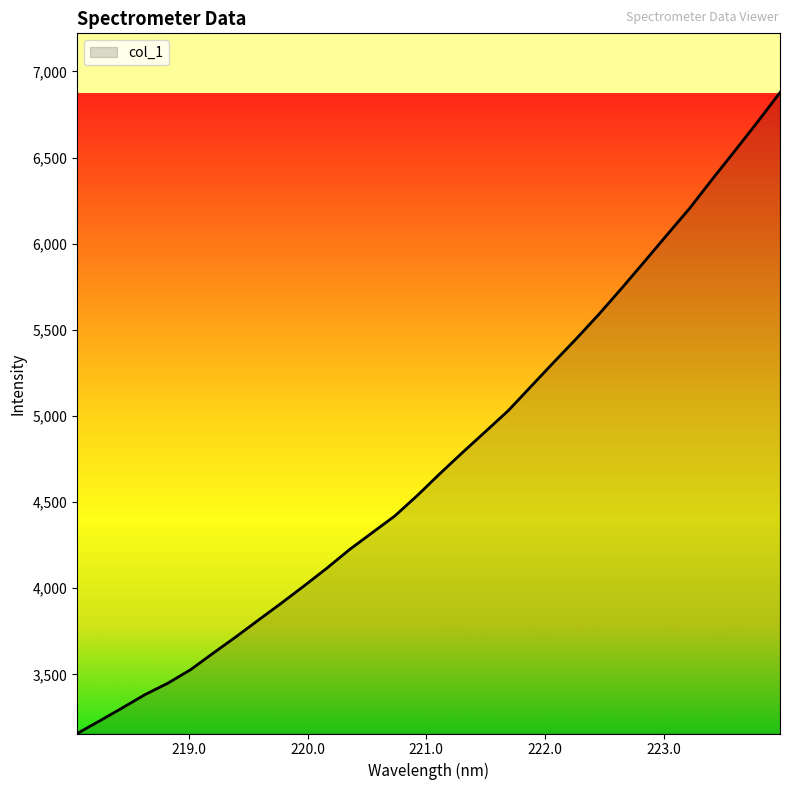

What is the maximum value shown in the chart?

6877.0